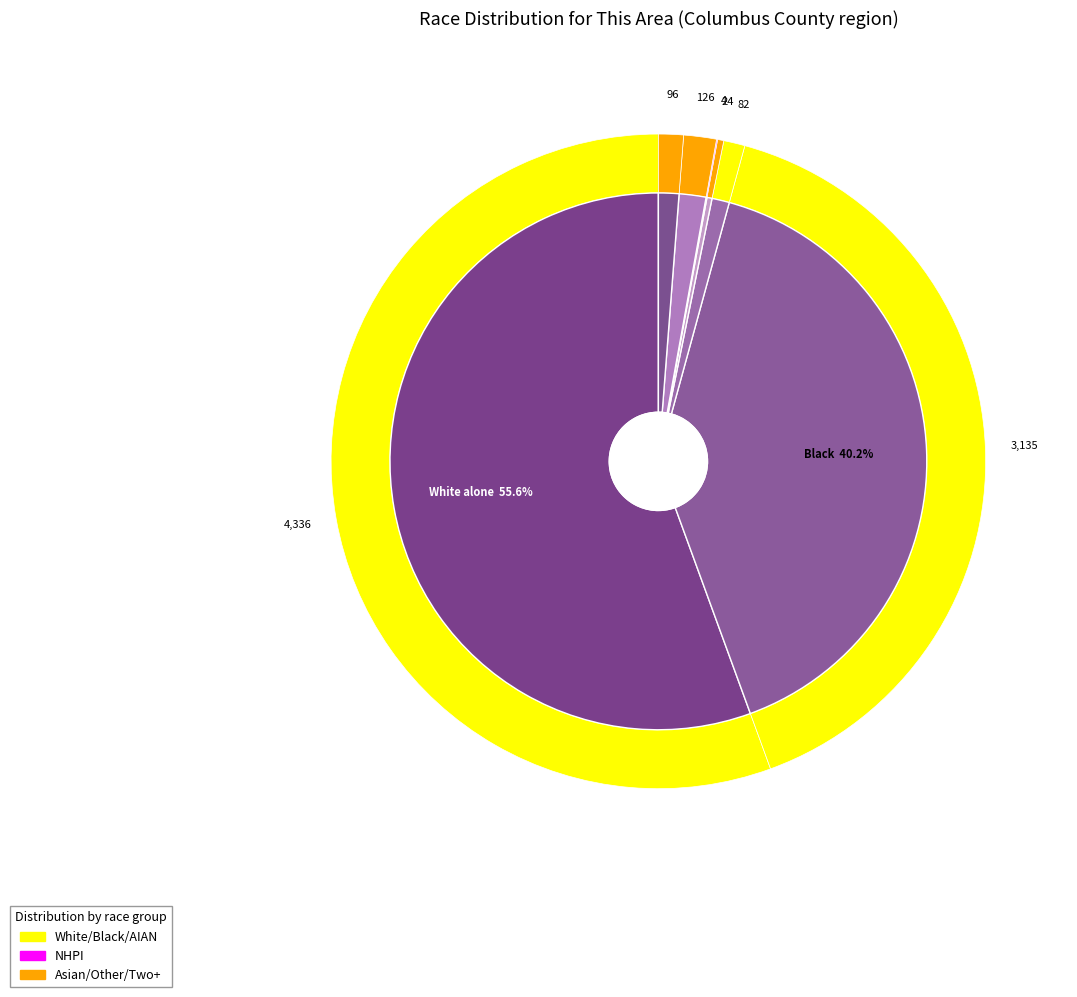

Which has a higher value, Two or More Races or Asian alone?

Two or More Races